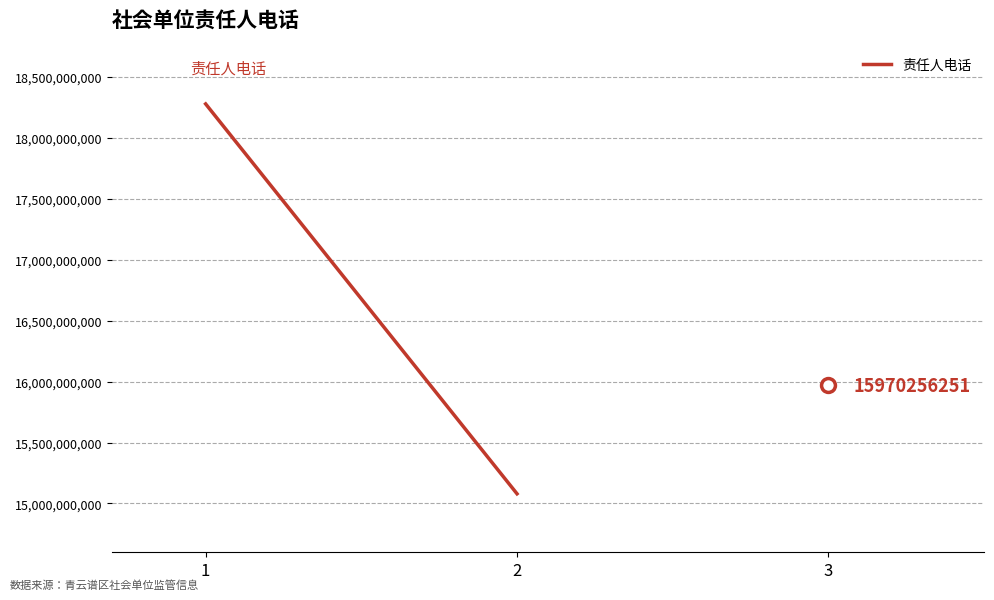

True or false: the data shows 15079133911 at 2.

True